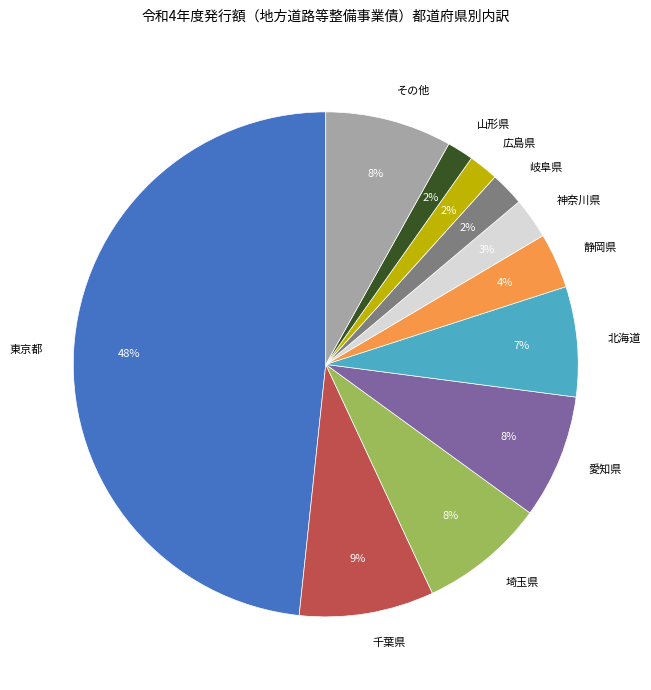

To the nearest percent, what percentage of the pie is 埼玉県?

8%